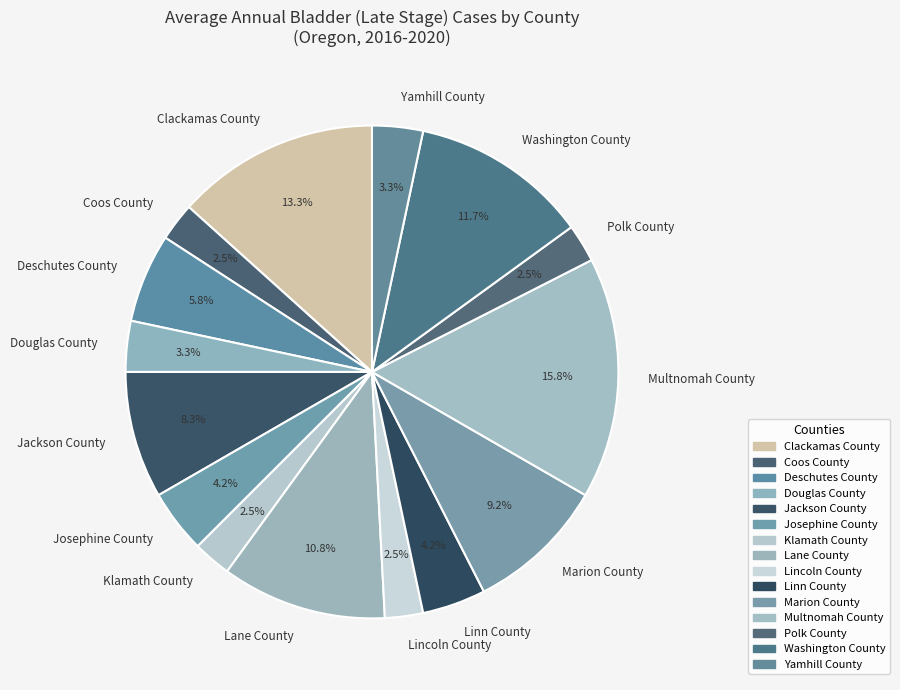

Is Klamath County the majority of the pie?

No